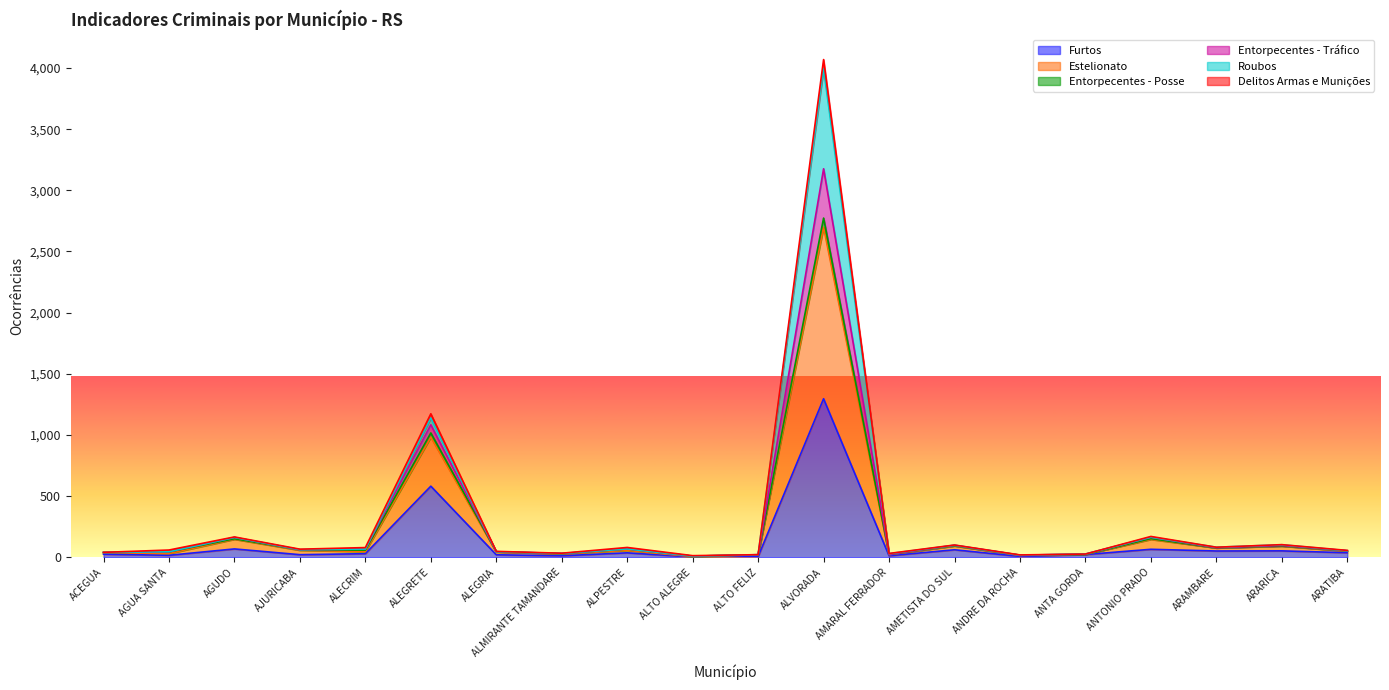

At which label does Furtos first exceed 29?

AGUDO